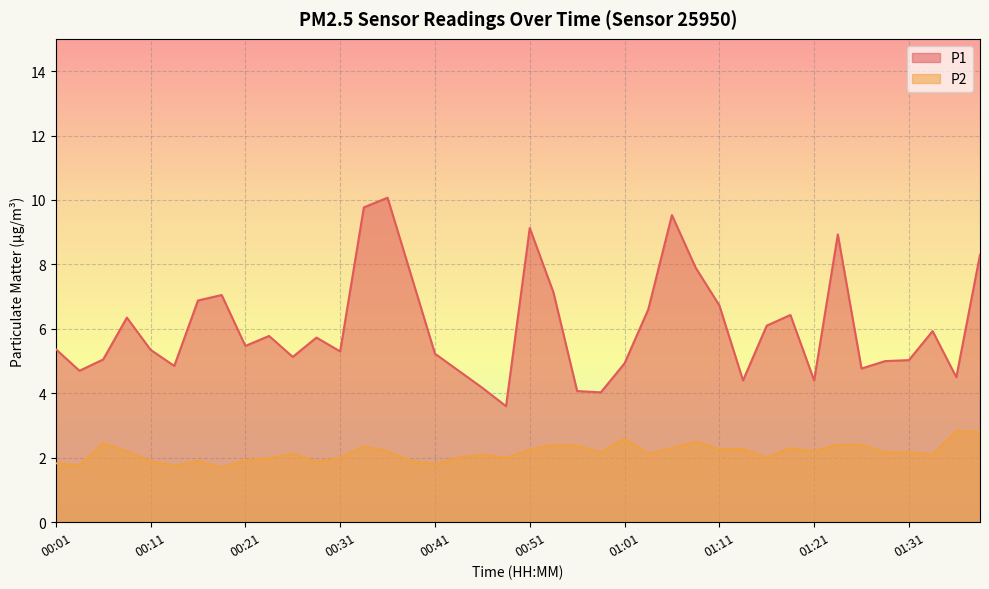

What is the difference between the maximum and second lowest values in the P2 series?

1.1